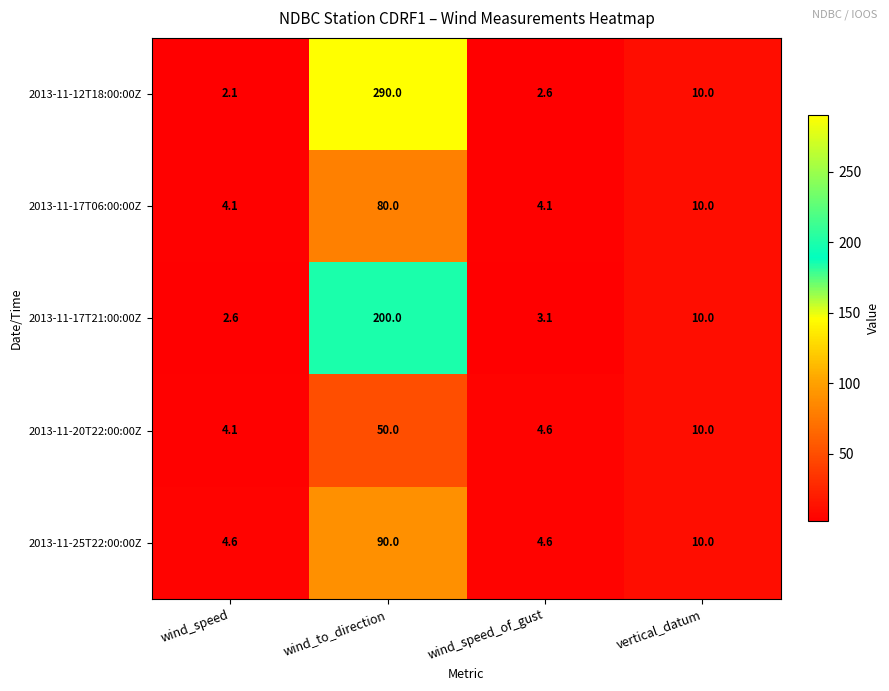

Is it true that 2013-11-17T06:00:00Z equals 4.1 at wind_speed?

True